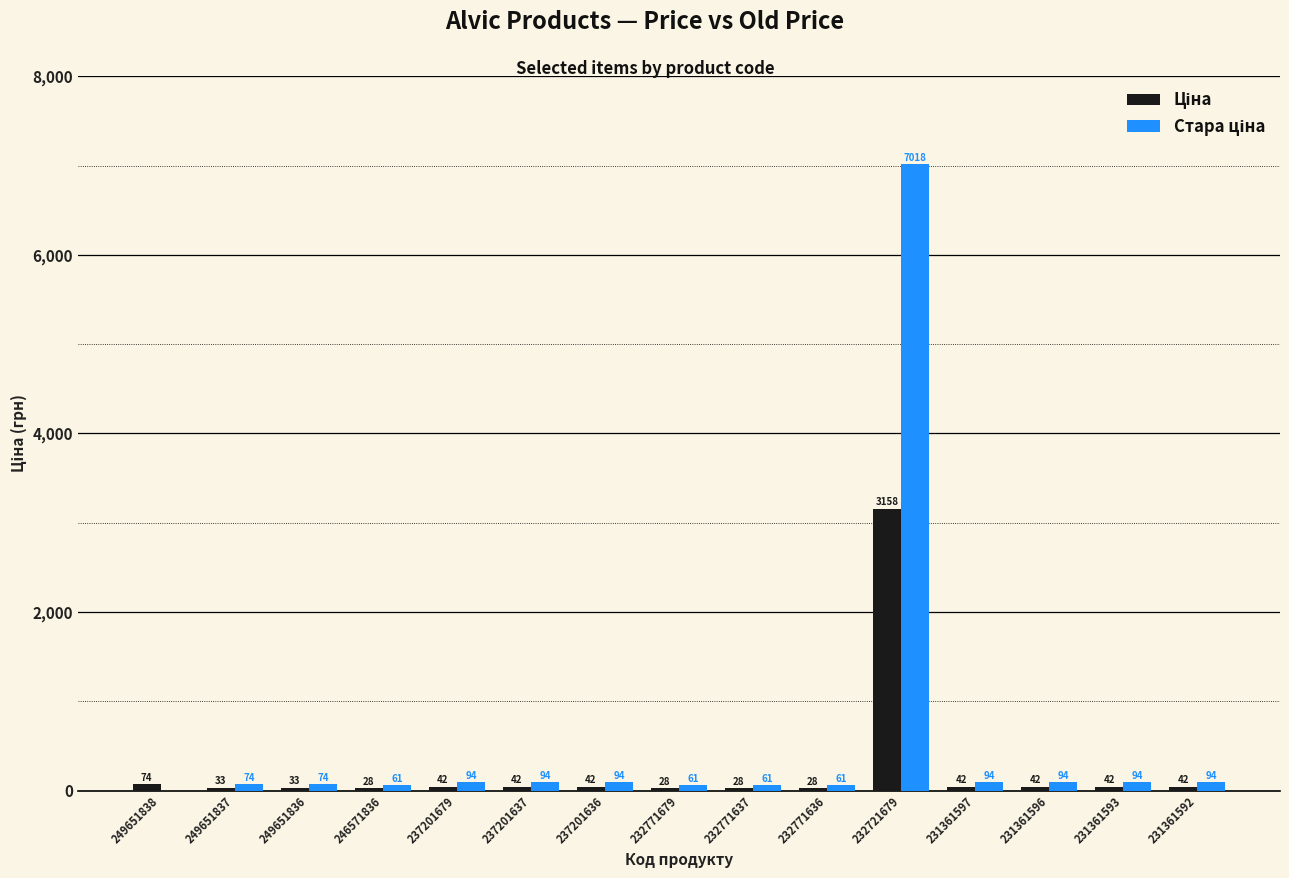

What is the maximum value shown in the chart?

7017.6